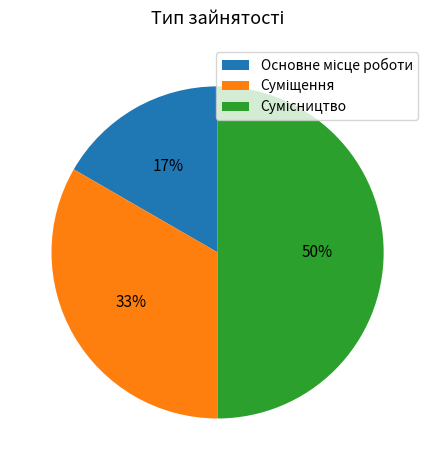

To the nearest percent, what is the average slice percentage?

33%